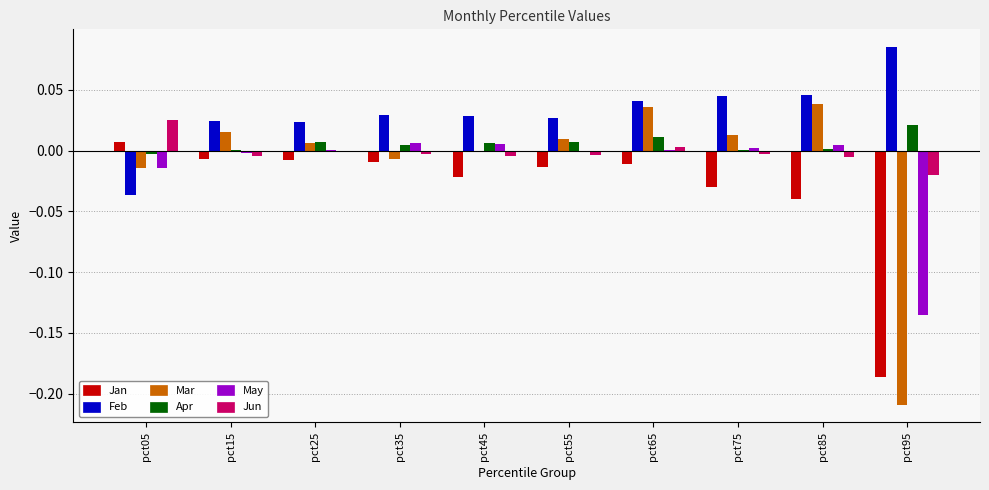

Are the bars horizontal?

No